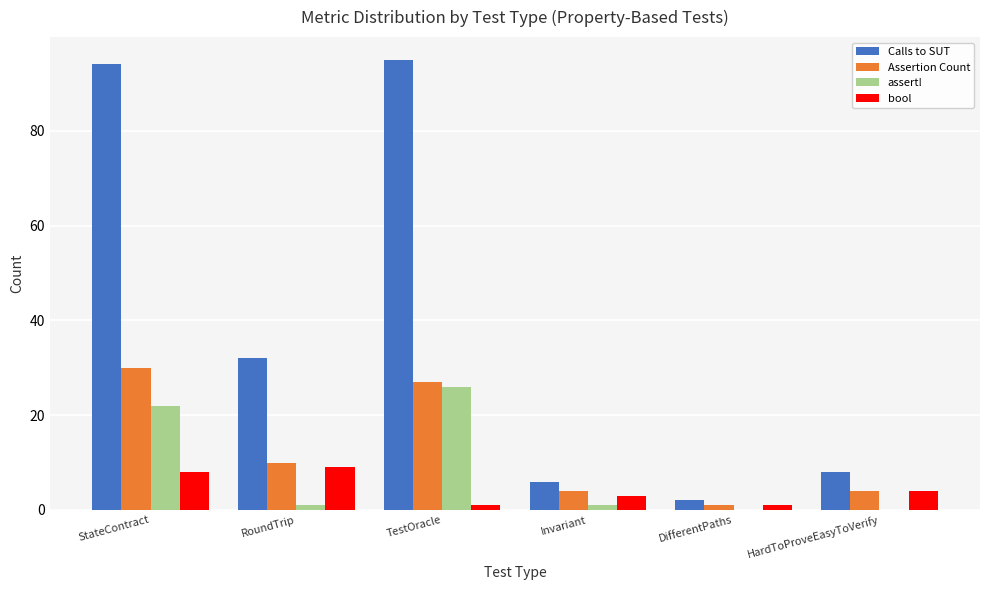

Is the value of assert! at Invariant greater than the value of bool at Invariant?

No